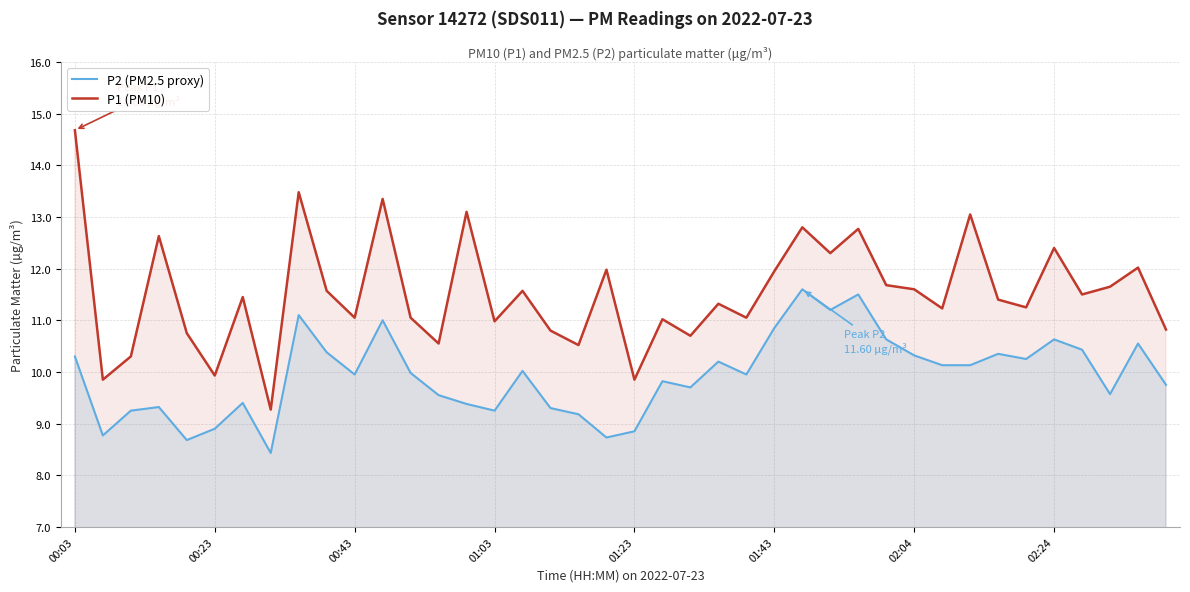

Which category has the highest value in the P1 (PM10) series?

00:03